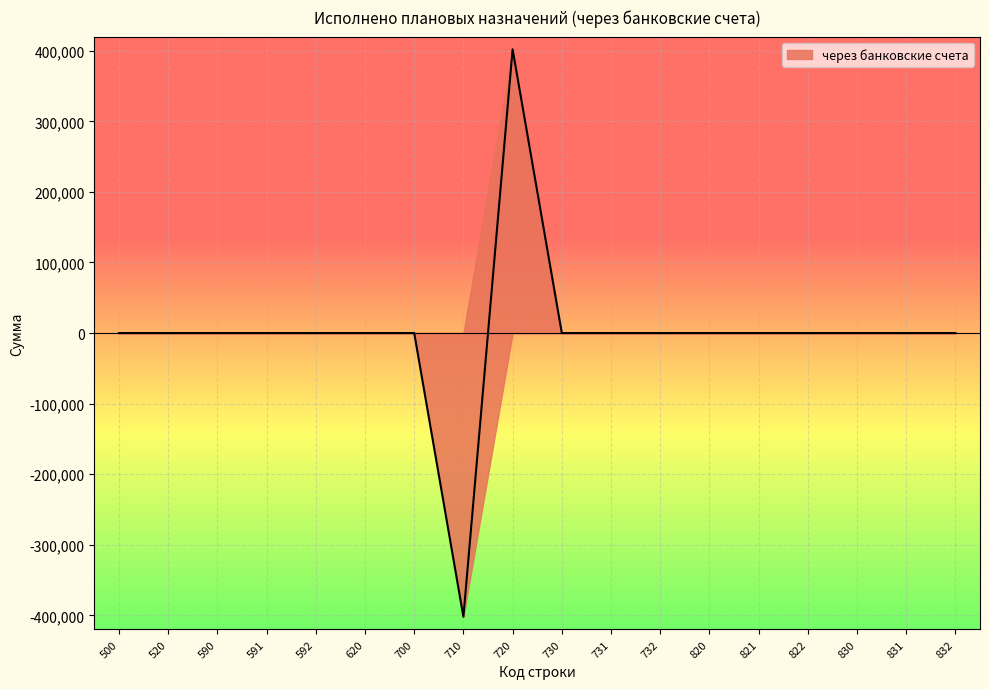

What is the greatest value displayed?

402000